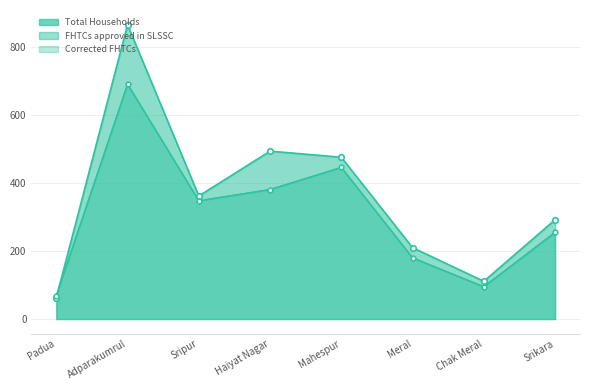

What is the difference between the maximum and minimum values in the Corrected FHTCs series?

622